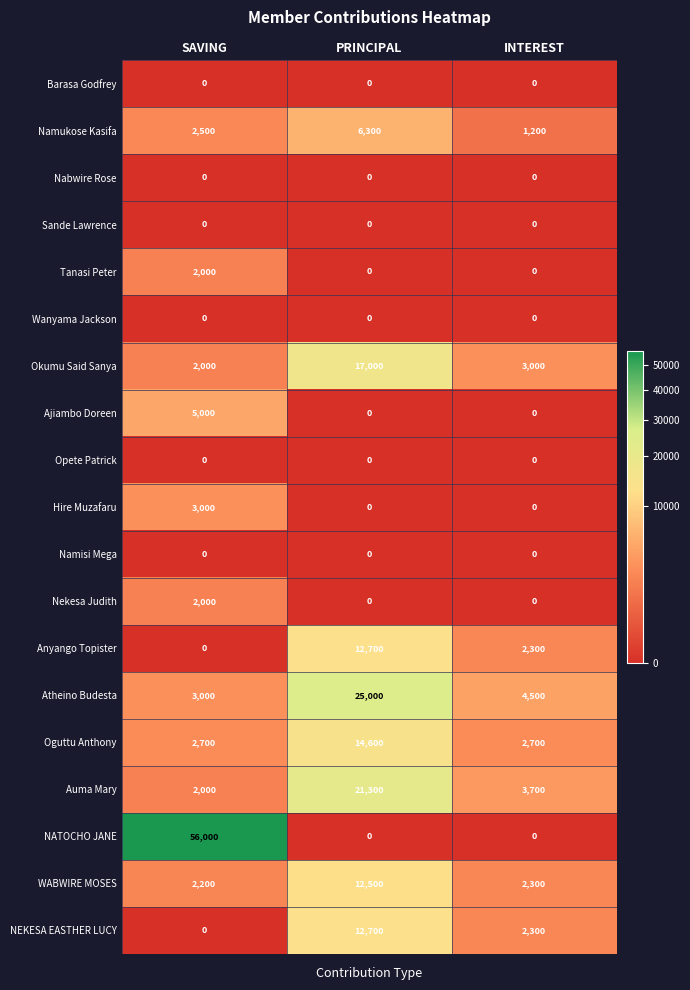

How many categories are shown in the chart?

3